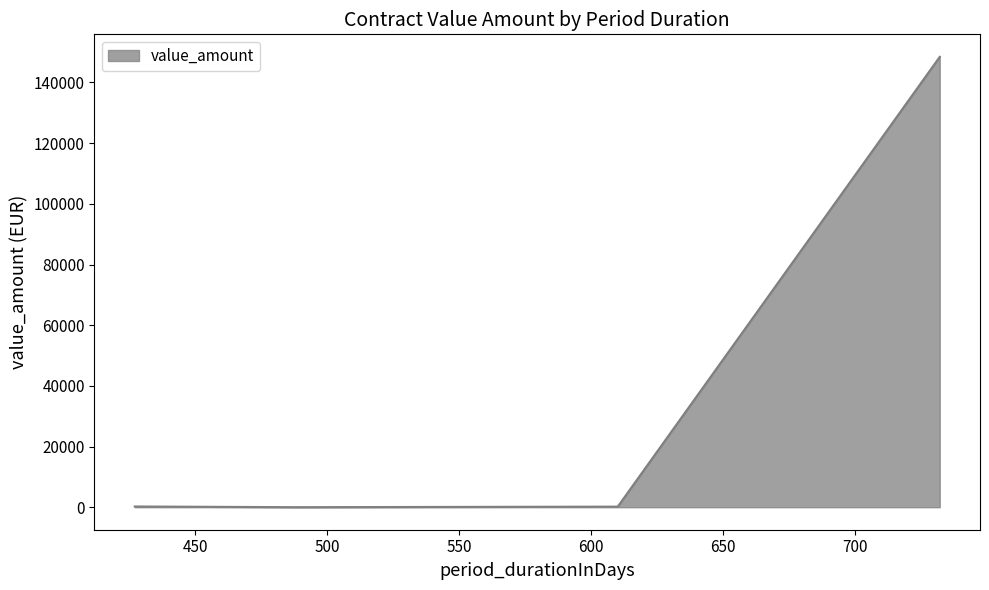

What is the average value?

37219.9